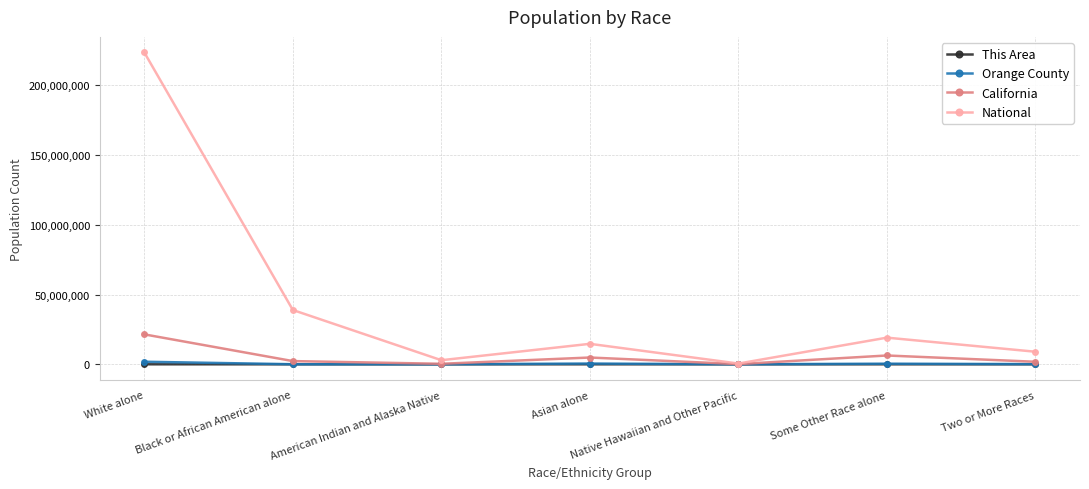

True or false: Orange County has a value of 537804 at Asian alone.

True